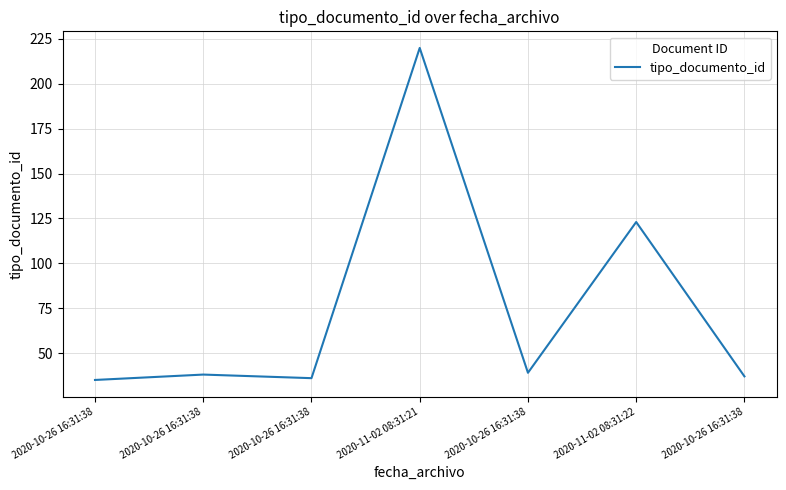

What is the label of the 2nd point from the left?

2020-10-26 16:31:38